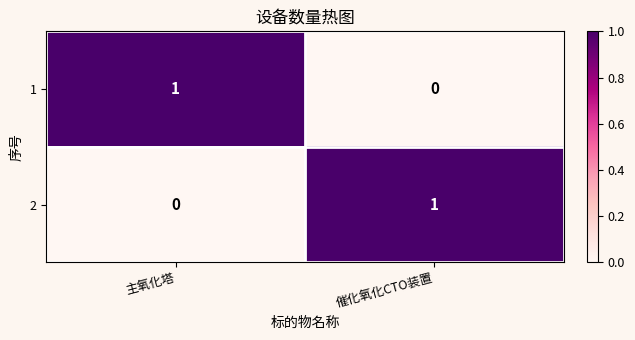

At 催化氧化CTO装置, list the series in order from smallest to largest.

1, 2